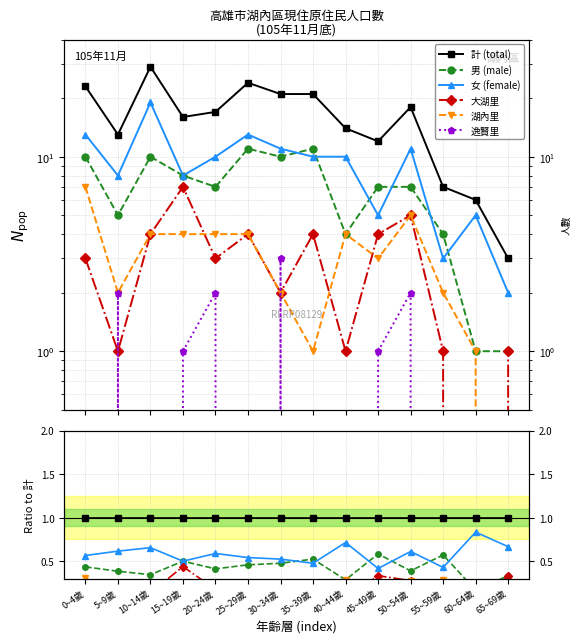

True or false: 大湖里 and 女 (female) cross at least once.

False